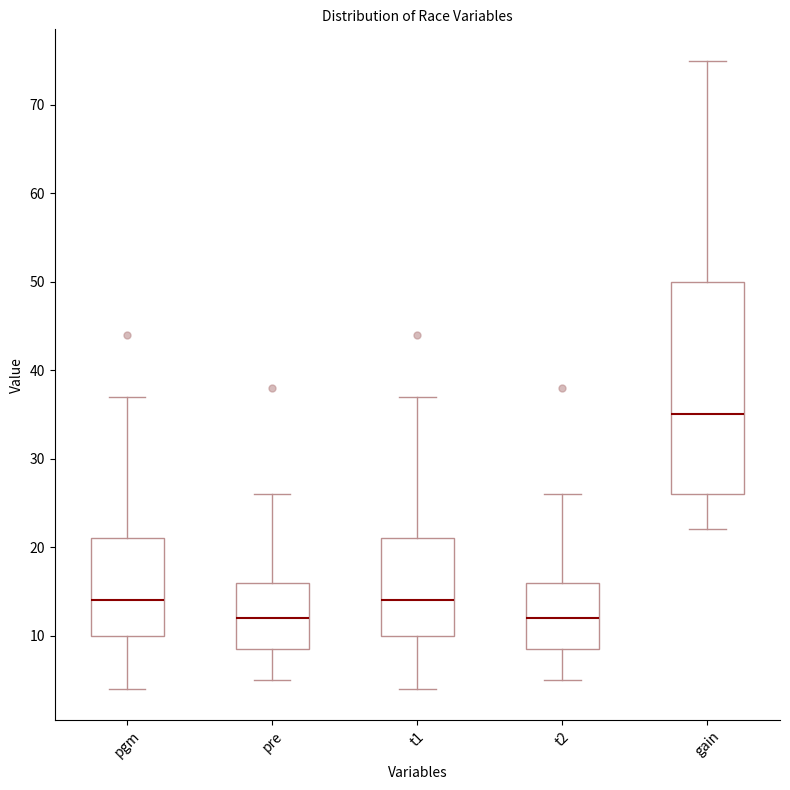

Comparing the boxes themselves (not the whiskers), which one is the tallest?

gain